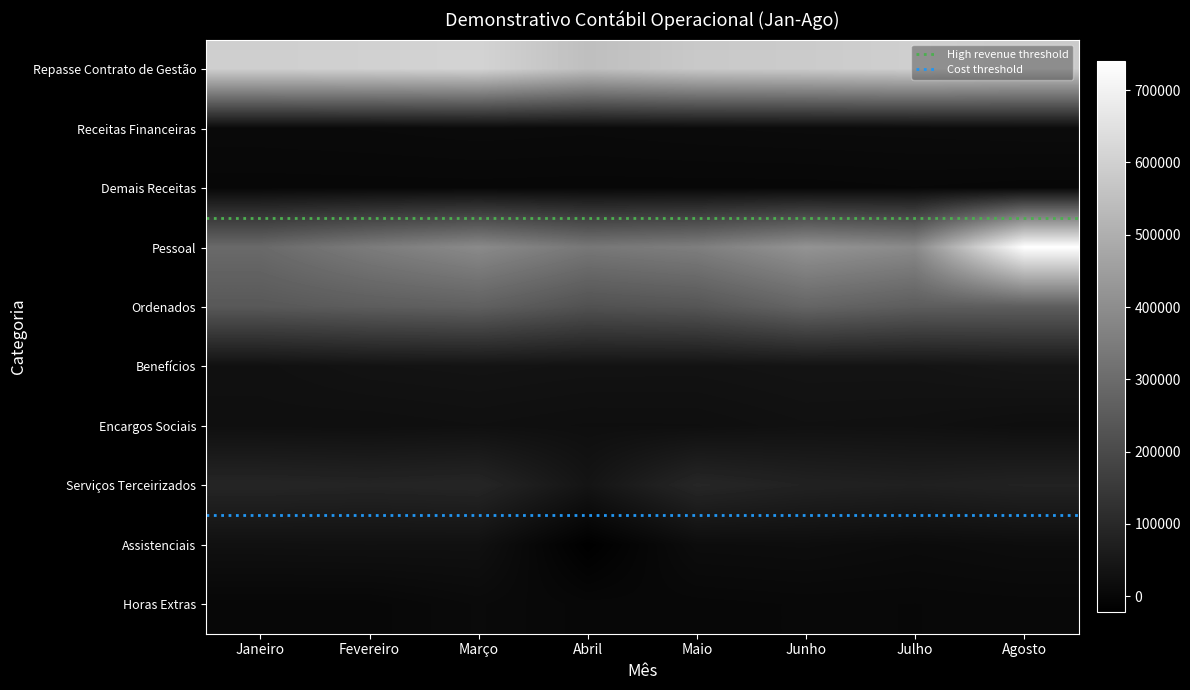

Reading right to left, list all the values displayed in this chart.

Repasse Contrato de Gestão: 583819.7	596097.0	584313.4	577325.6	547314.3	609445.2	600843.6	595434.0
Receitas Financeiras: 13791.2	12406.5	11757.2	10603.6	8630.2	9805.5	7954.9	6923.9
Demais Receitas: 0.1	1589.7	0.0	0.0	0.0	322.0	158.8	0.0
Pessoal: 740222.6	389620.4	417362.7	354970.2	334691.5	390199.1	346673.6	293325.4
Ordenados: 257298.5	255527.9	279187.0	233518.4	221636.2	265161.5	255267.4	242240.9
Benefícios: 43299.1	36895.0	37018.9	33371.2	33616.0	36224.7	34044.7	27439.0
Encargos Sociais: 20911.1	26863.9	28035.7	22235.9	21975.9	25393.5	22750.0	23645.6
Serviços Terceirizados: 80695.5	73153.5	78601.3	93412.6	38709.9	91503.2	86765.2	90785.1
Assistenciais: 16813.6	12380.7	17555.7	15627.2	-22114.6	27517.3	28334.1	27065.8
Horas Extras: 3092.9	1616.4	2197.9	0.0	31.0	8225.7	0.0	0.0